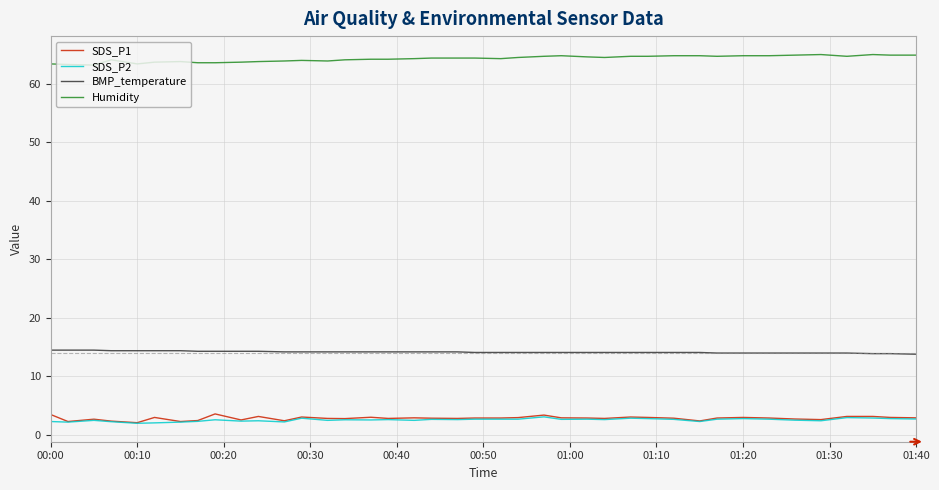

What is the maximum value for SDS_P1?

3.6